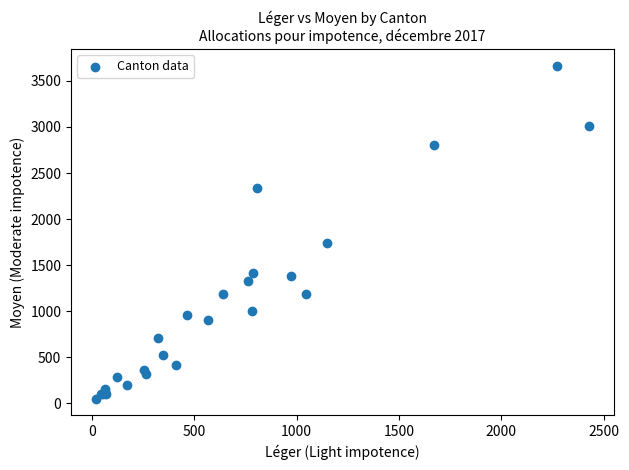

What Y value in the scatter plot is closest to 1859?

1740